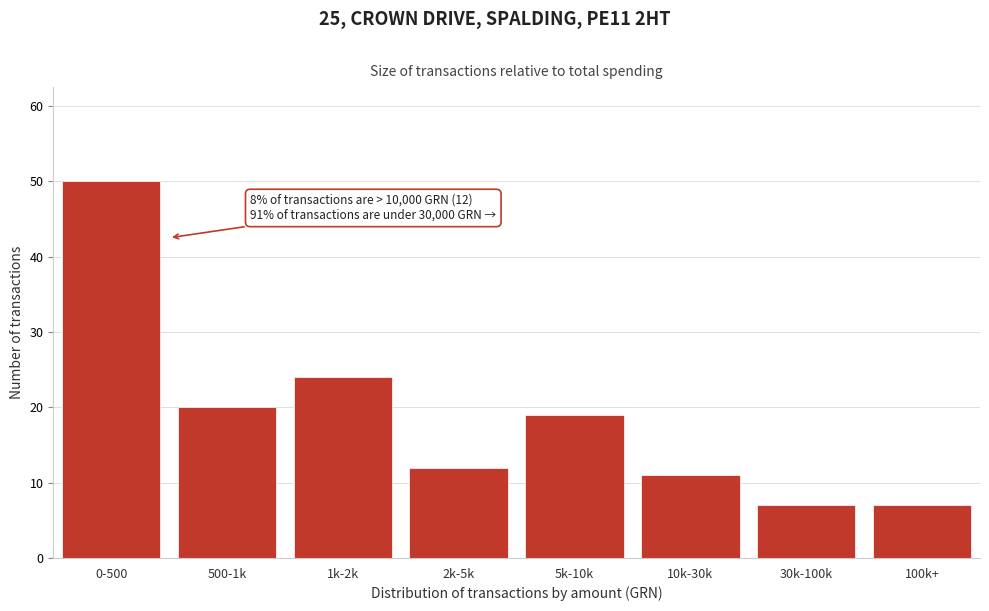

Reading left to right, transcribe all the data shown in this chart.

50	20	24	12	19	11	7	7